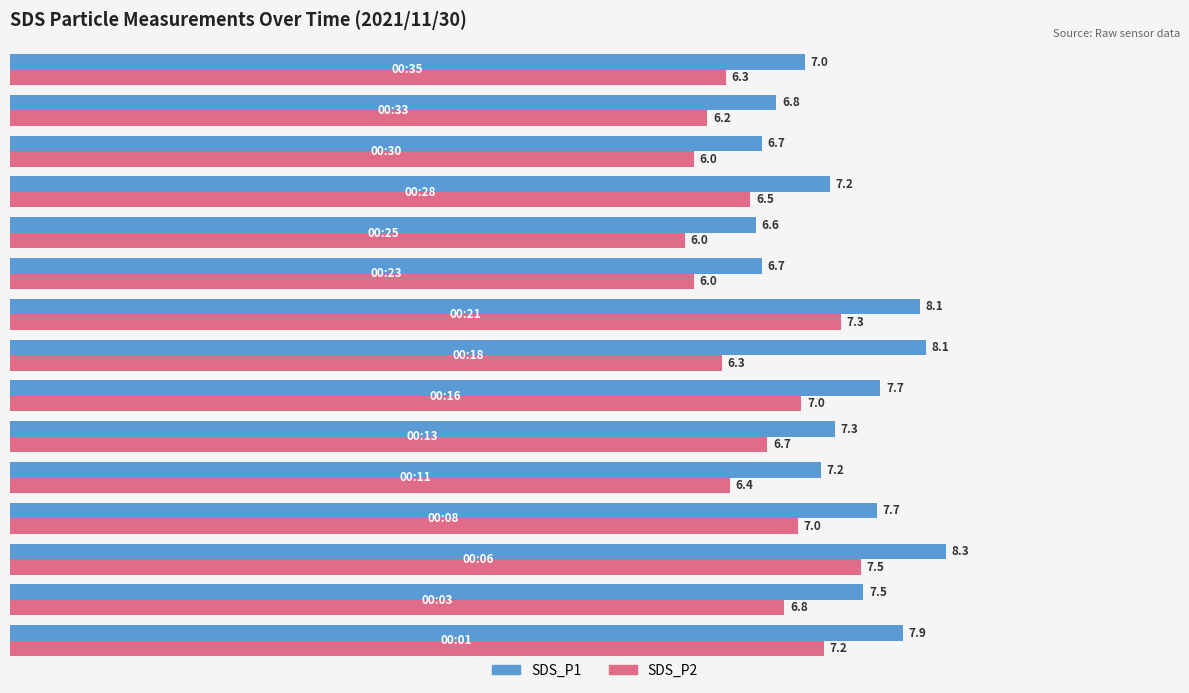

Which series has the largest total across all categories?

SDS_P1